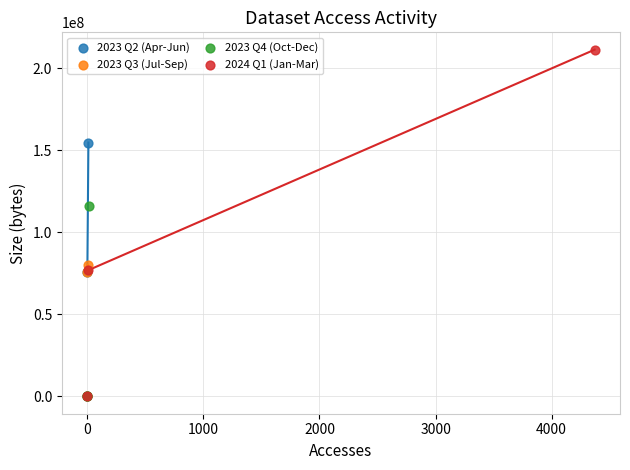

Which series has the widest spread of Y values?

2024 Q1 (Jan-Mar)